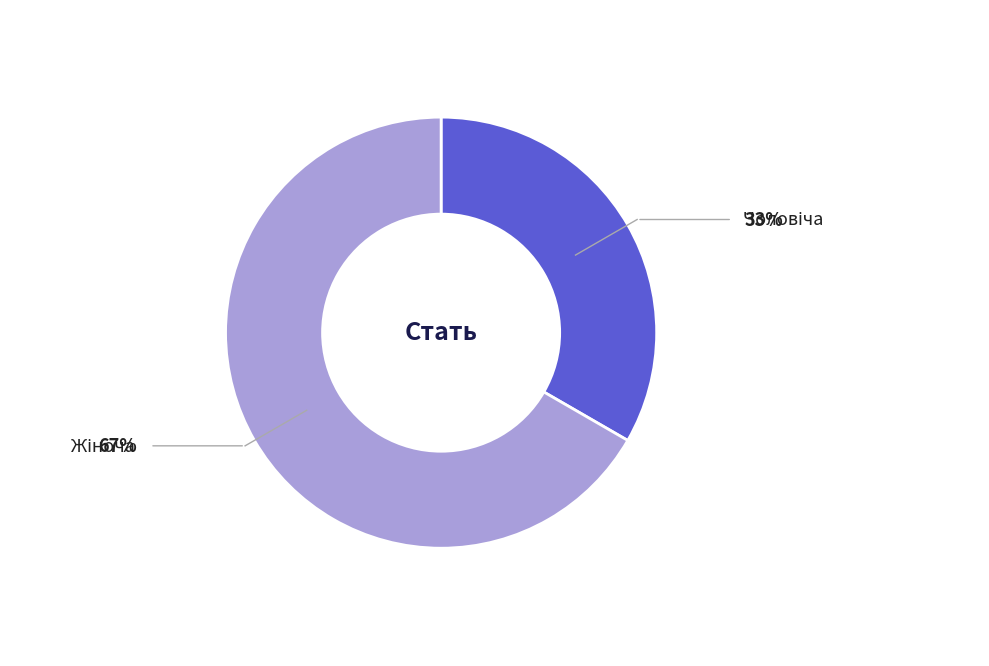

Does any single category account for the majority?

Yes